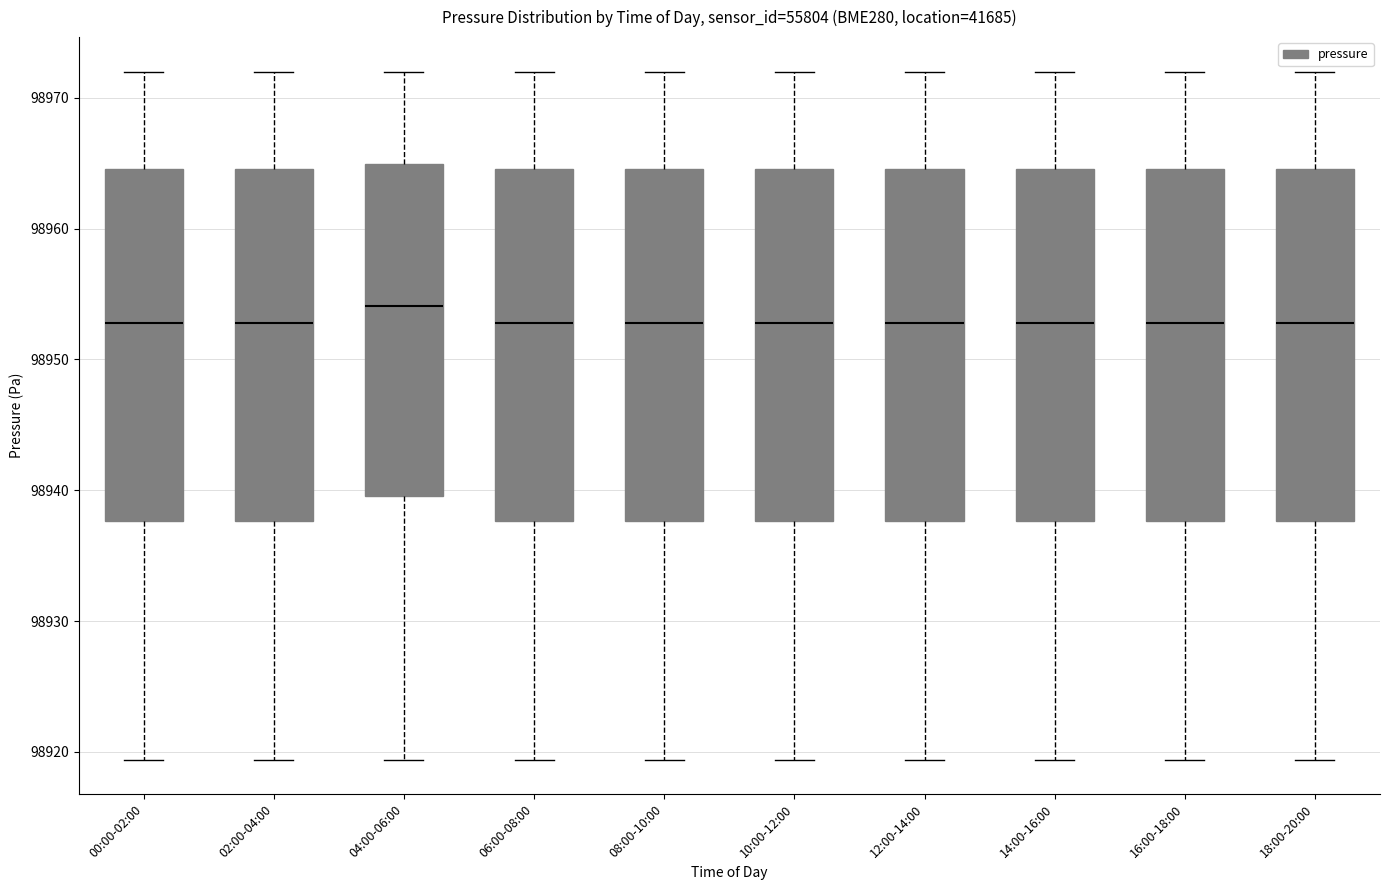

Where does the lower whisker of the box for 08:00-10:00 end on the y-axis? The values are not printed on the chart, so give them approximately, as read against the axis.

98919